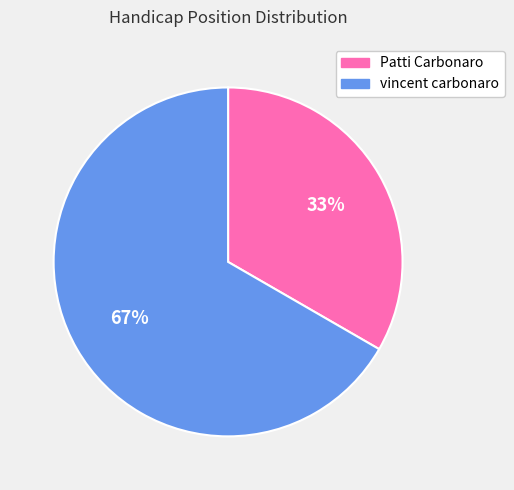

Is it true that vincent carbonaro is 67% of the pie?

True